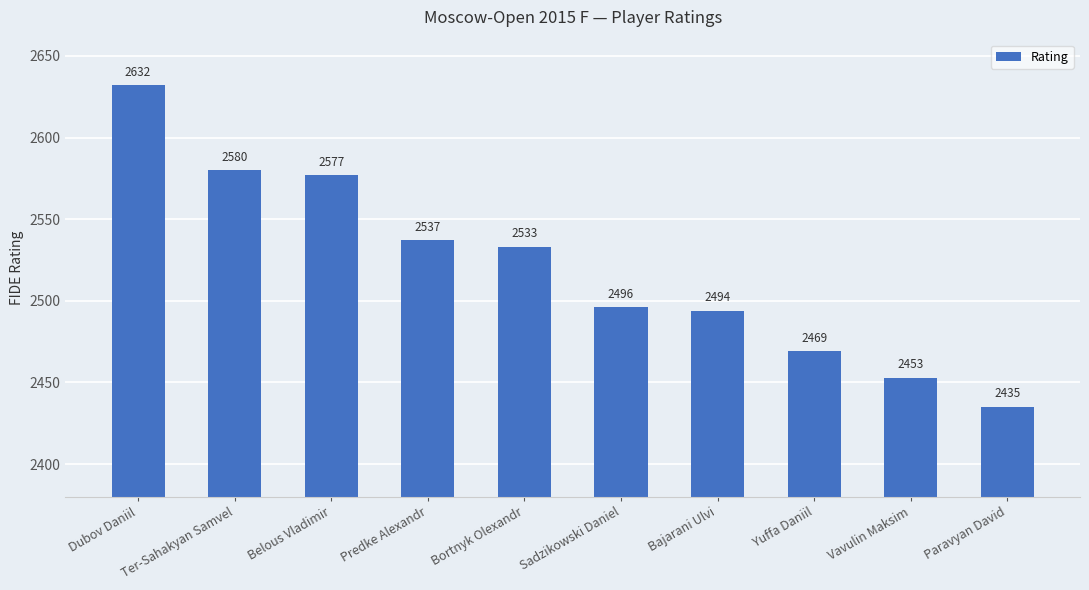

What is the maximum value shown in the chart?

2632